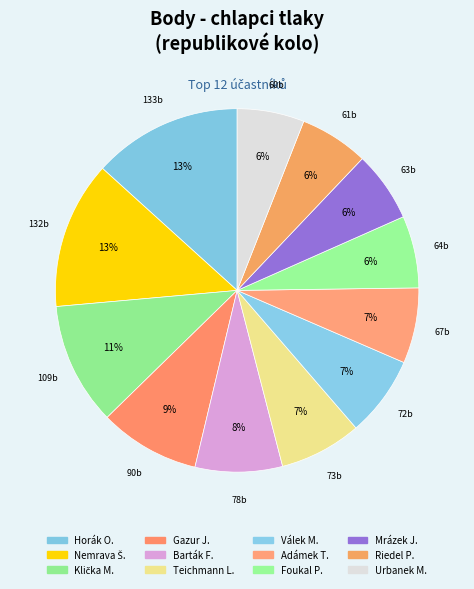

Count the number of slices in the pie.

12